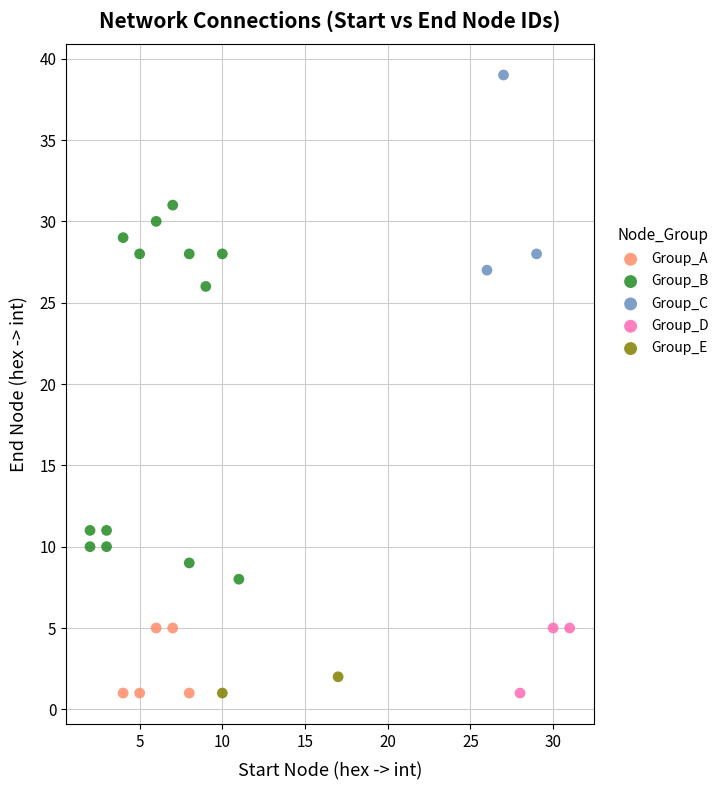

What are all the series names shown in the legend?

Group_A, Group_B, Group_C, Group_D, Group_E